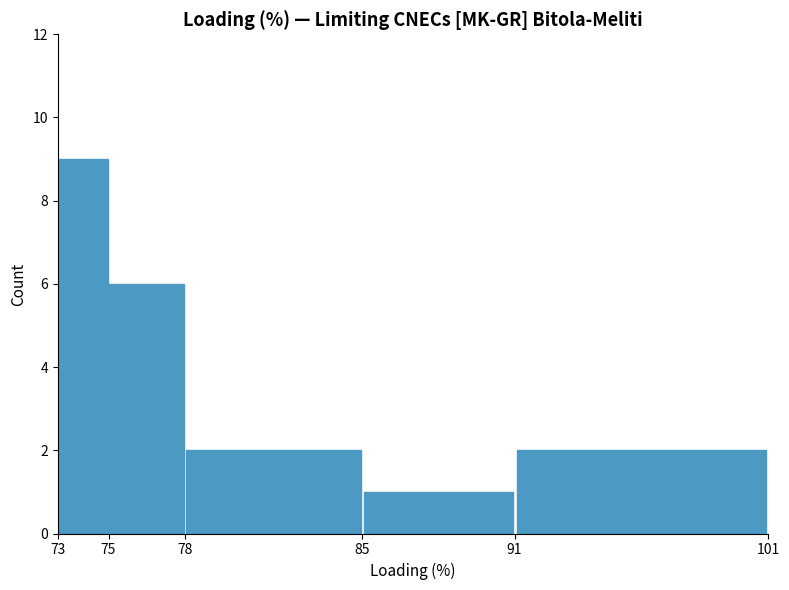

What is the maximum value shown in the chart?

9